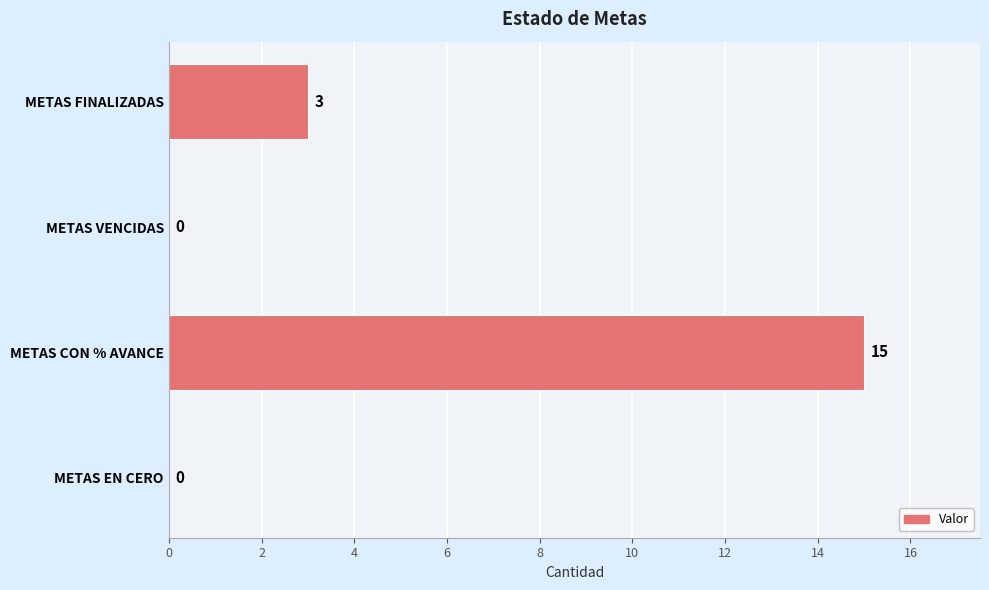

What is the maximum value shown in the chart?

15